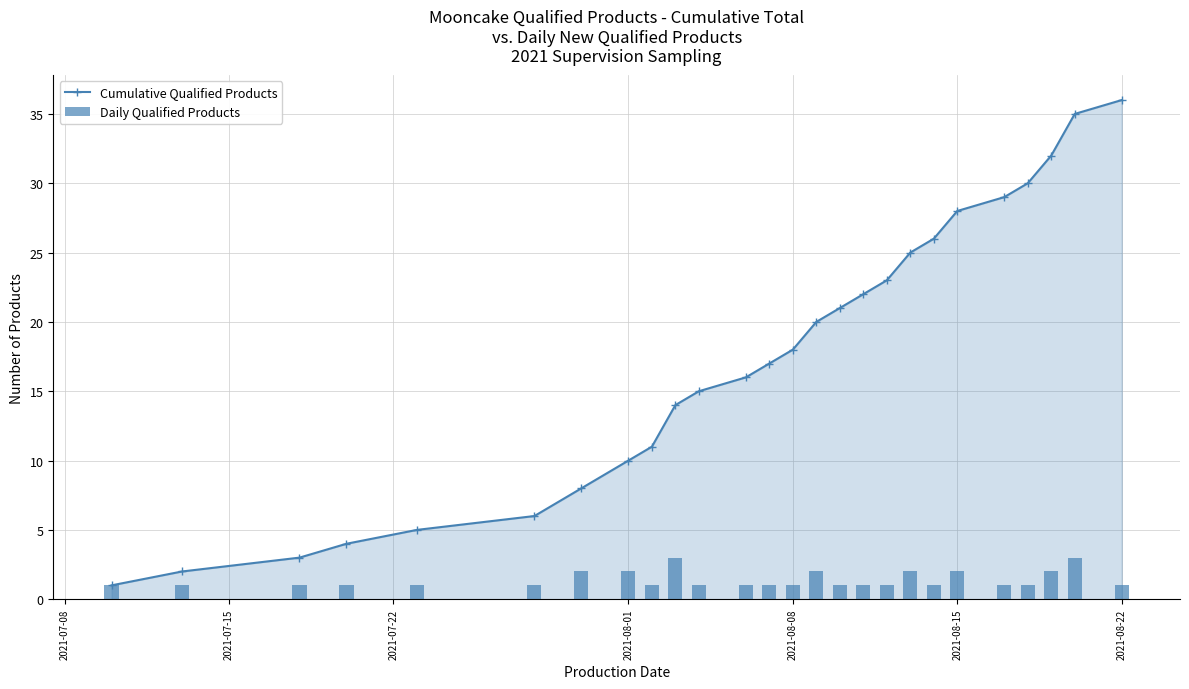

True or false: Cumulative Qualified Products has more than 0 interior local peaks.

False